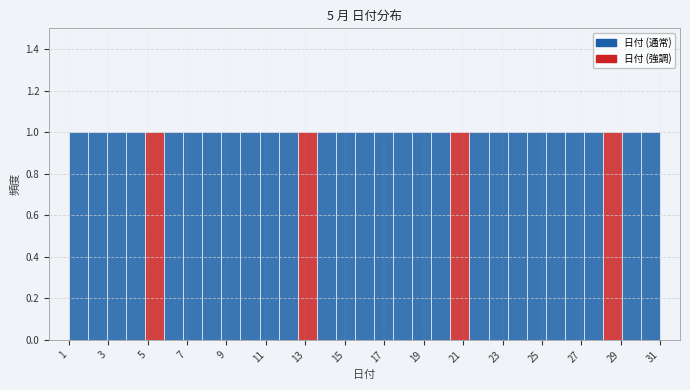

How tall is the bar that spans 16.4 to 17.4 on the x-axis? Neither the bar edges nor the heights are printed on the chart, so give them approximately, as read against the axes.

1